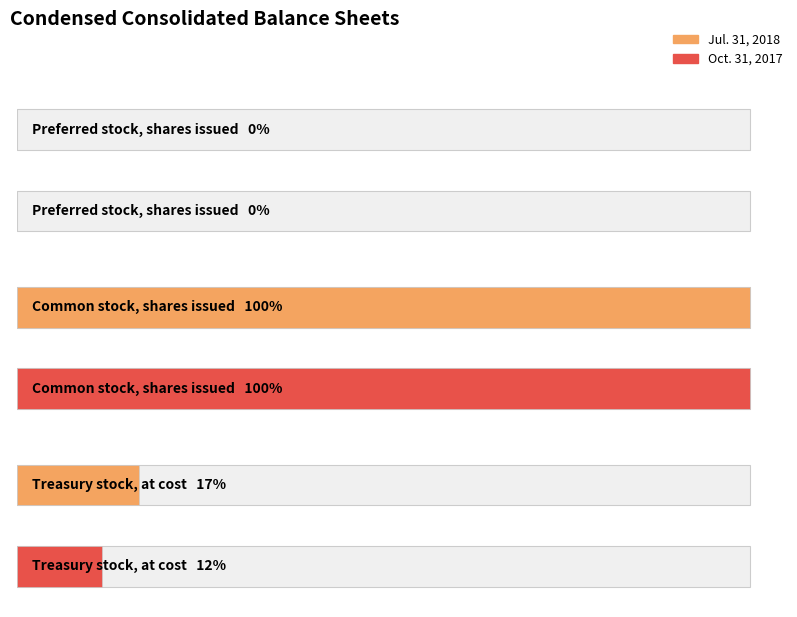

At which label is Oct. 31, 2017 closest to 88968?

Treasury stock, at cost